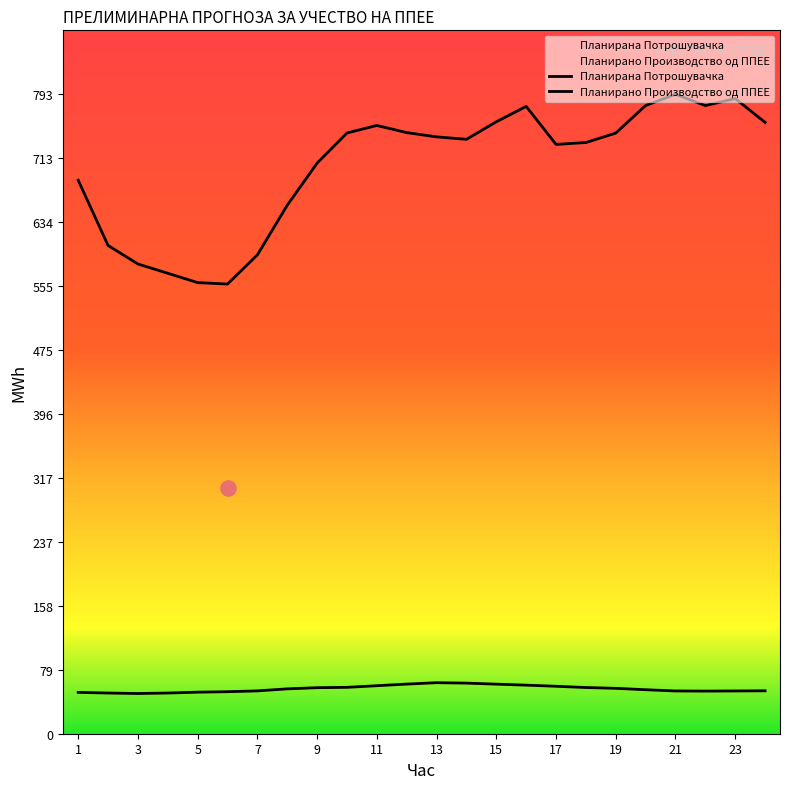

Which series has the largest total across all categories?

Планирана Потрошувачка